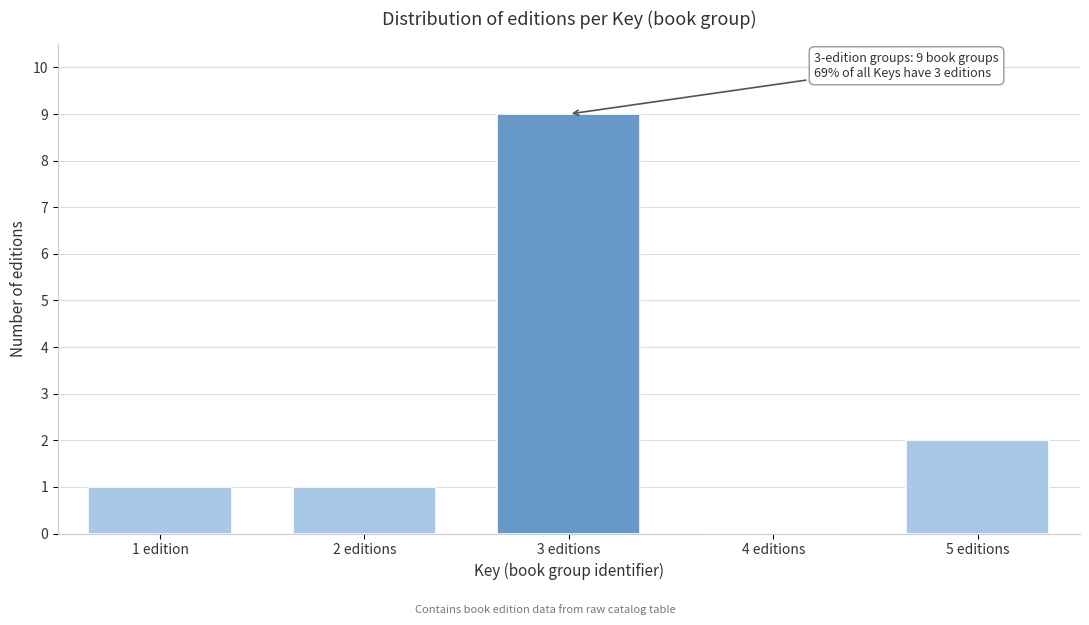

Reading left to right, list all the values displayed in this chart.

1 edition=1	2 editions=1	3 editions=9	4 editions=0	5 editions=2